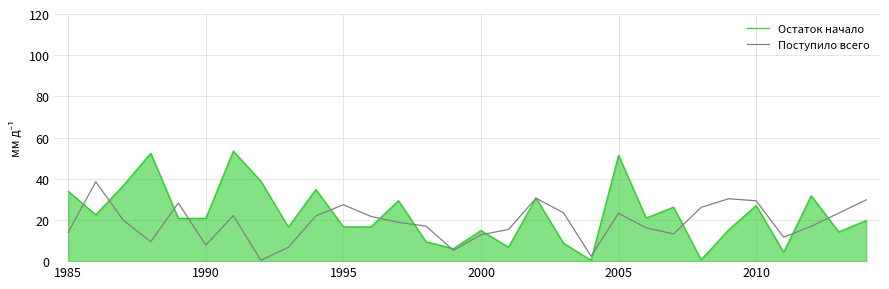

What is the greatest value displayed?

53.4